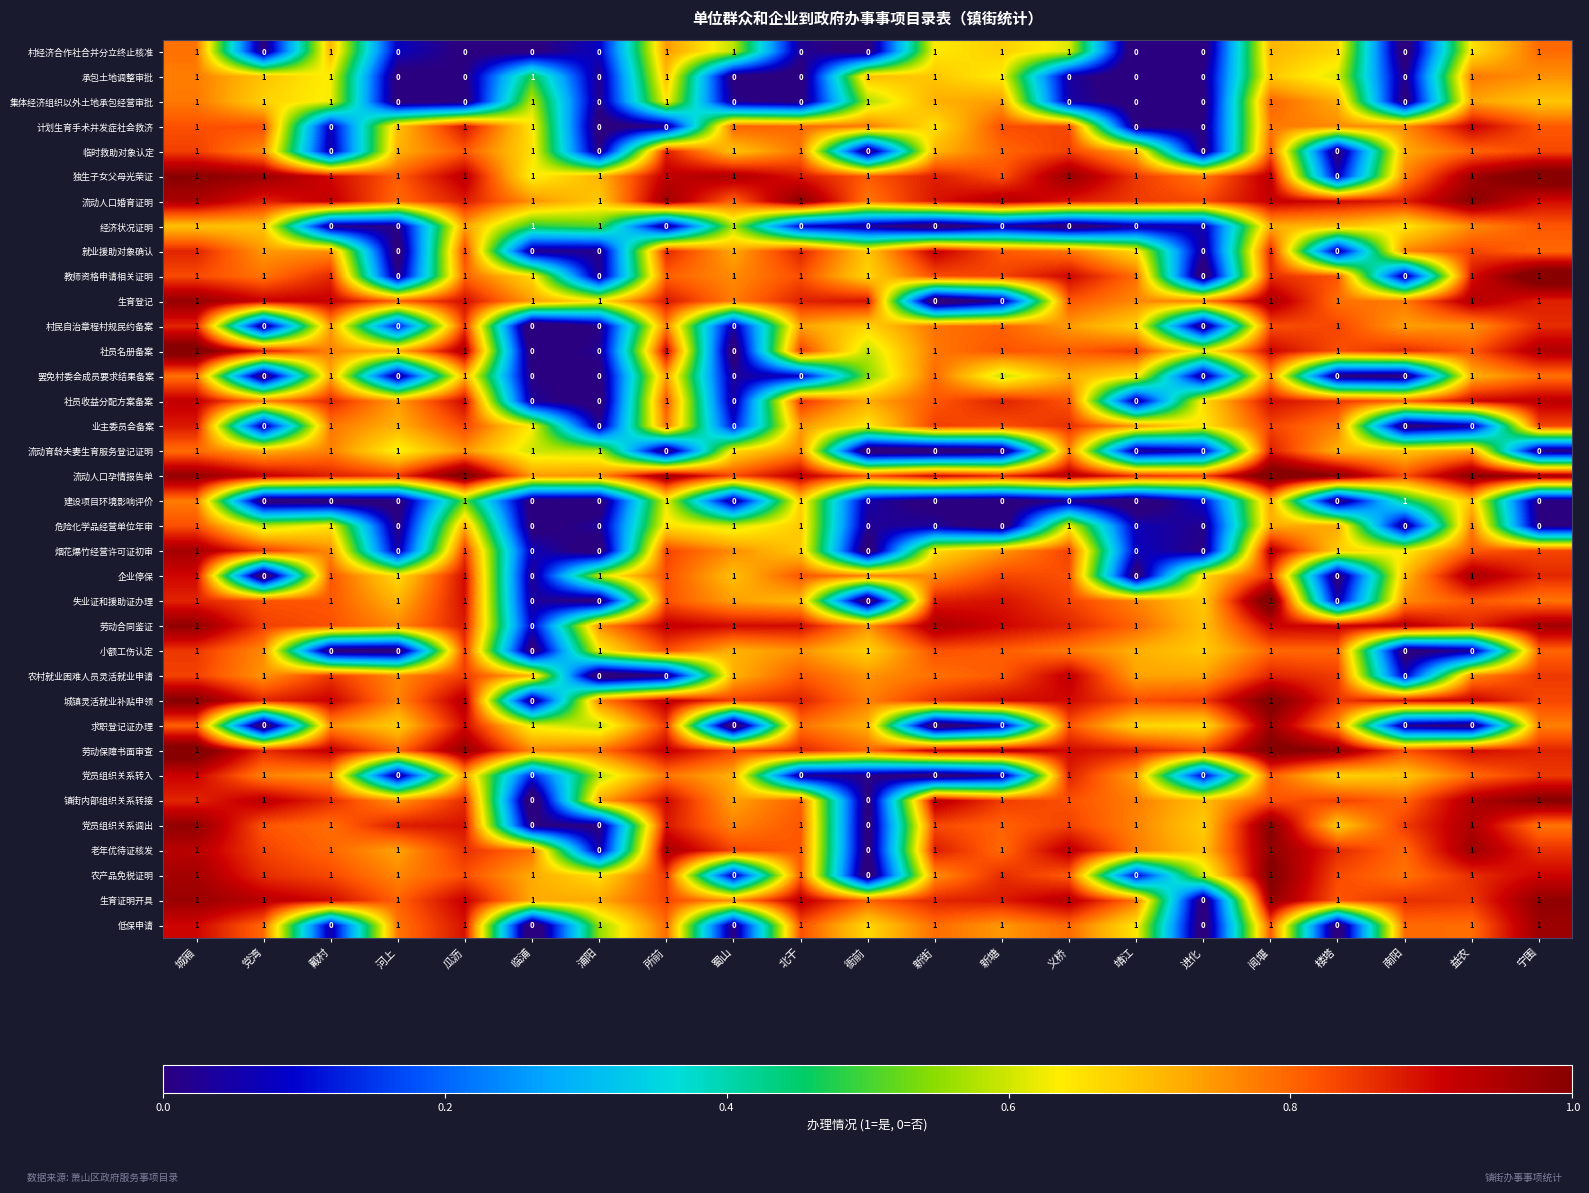

What is the sum of all 独生子女父母光荣证 values?

20